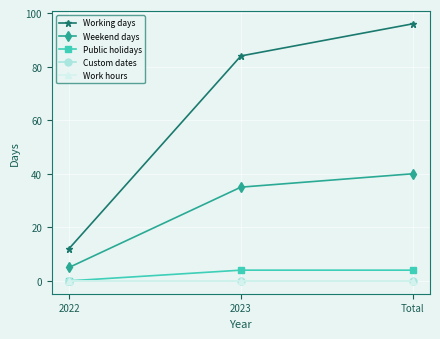

What is the approximate value of Weekend days at 2023?

35